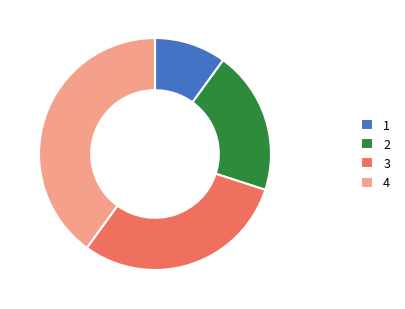

Is it true that 2 is 5% of the pie?

False